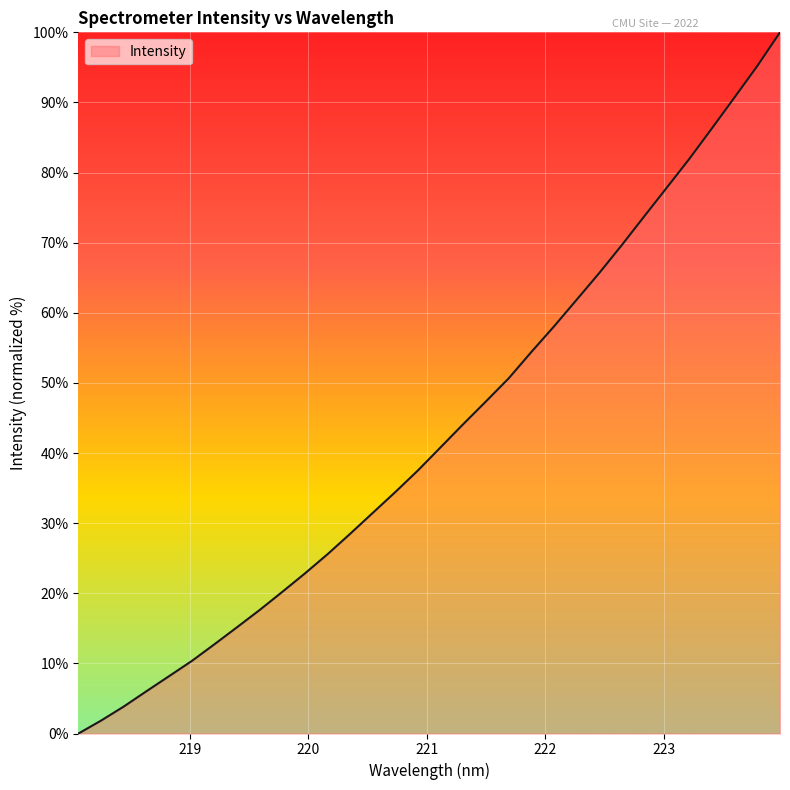

What is the greatest value displayed?

100.0